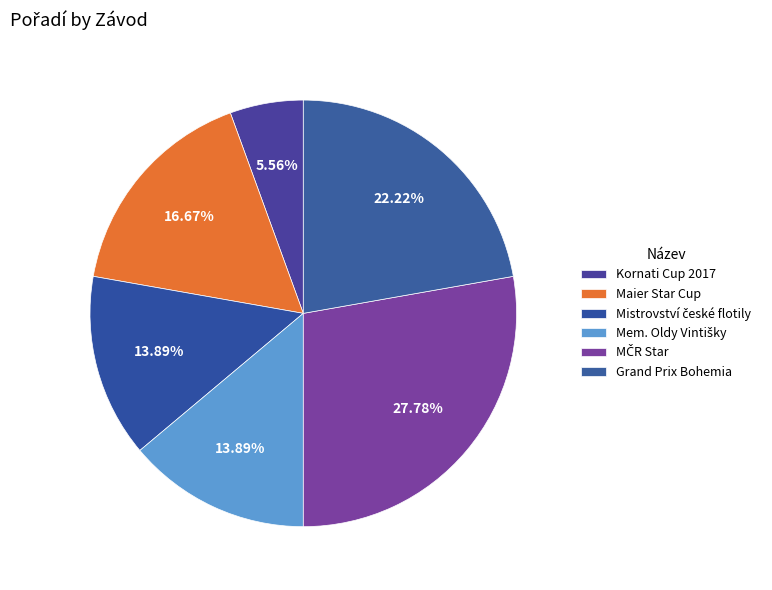

How many segments does this pie chart have?

6